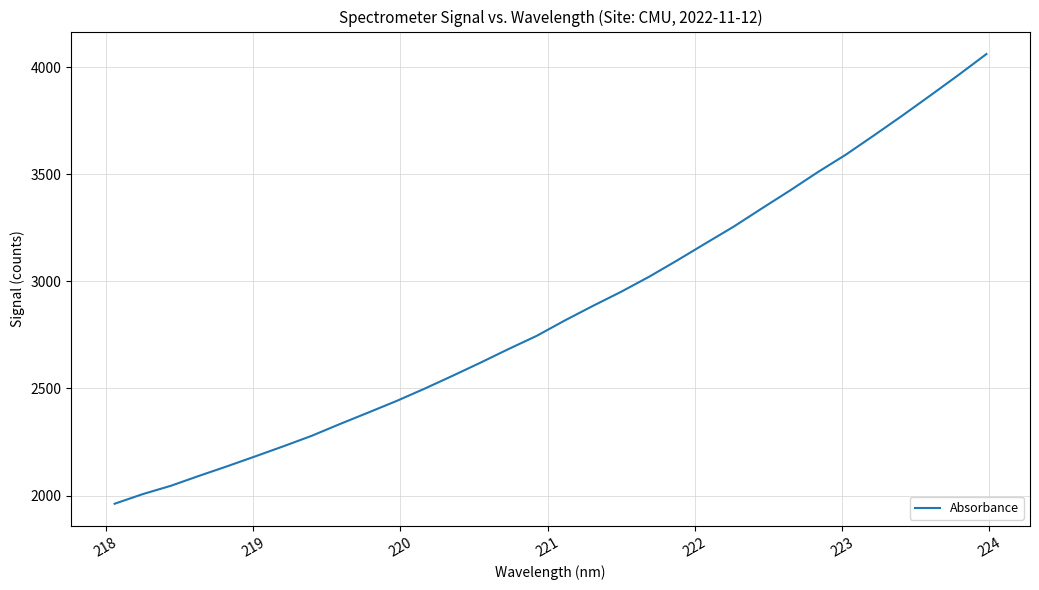

Is this an area chart (filled region under the line)?

No